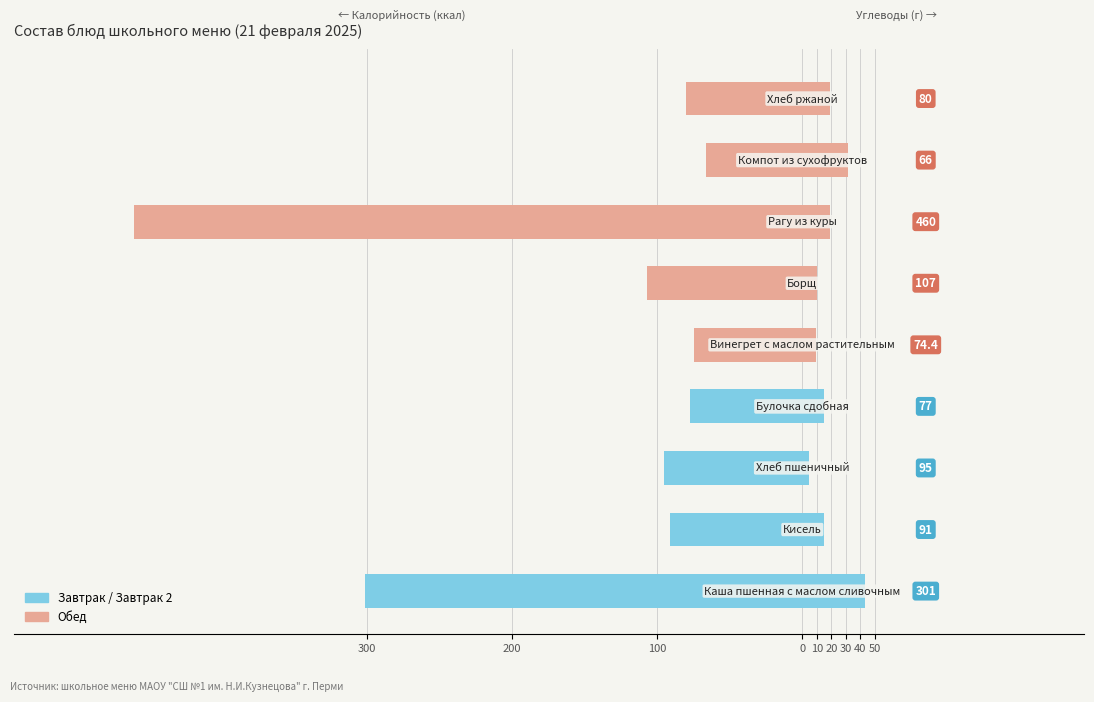

True or false: Углеводы has a value of 27.7 at Хлеб ржаной.

False